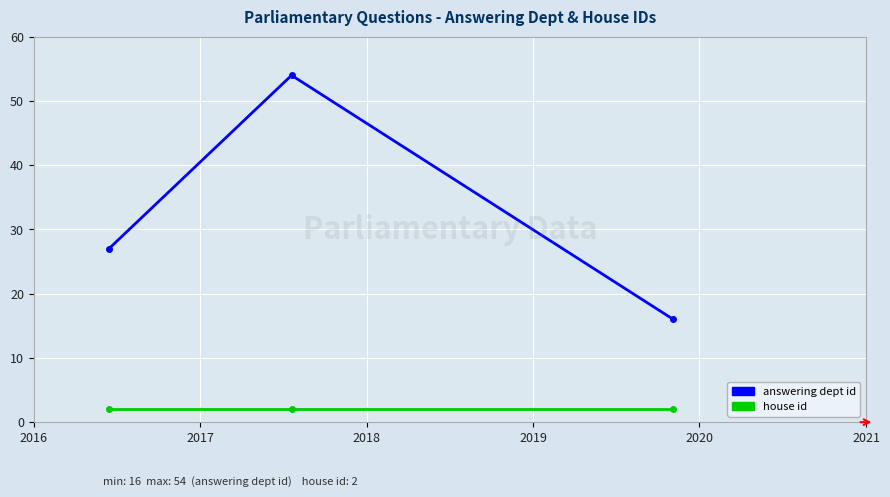

Which series has the largest total across all categories?

answering dept id